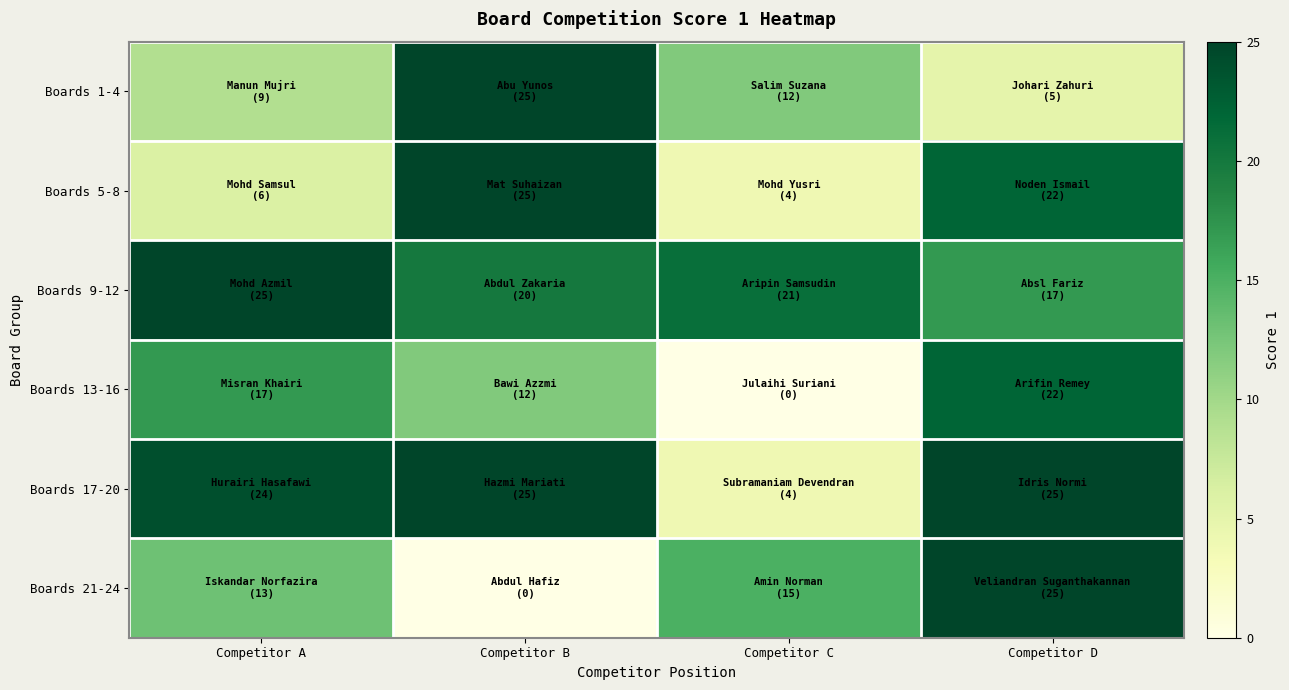

How many data points does each series have?

4